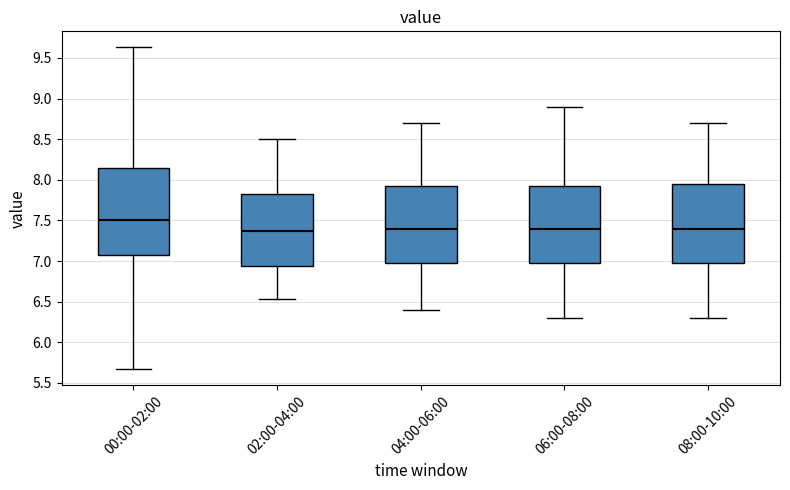

Reading left to right, read every box against the y-axis: the position of its median line, the range the box covers, and the ends of its whiskers. The values are not printed on the chart, so give them approximately, as read against the axis.

00:00-02:00: median 7.50, box 7.10 to 8.15, whiskers 5.65 to 9.65
02:00-04:00: median 7.40, box 6.95 to 7.85, whiskers 6.55 to 8.50
04:00-06:00: median 7.40, box 7.00 to 7.95, whiskers 6.40 to 8.70
06:00-08:00: median 7.40, box 7.00 to 7.95, whiskers 6.30 to 8.90
08:00-10:00: median 7.40, box 7.00 to 7.95, whiskers 6.30 to 8.70